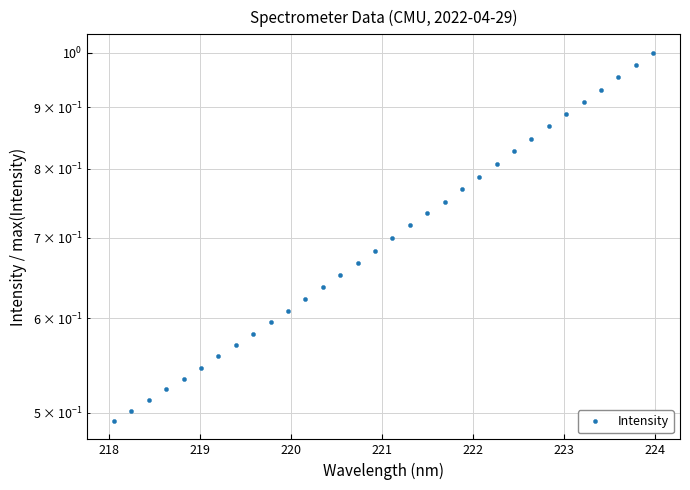

Reading left to right, list all the values displayed in this chart.

0.5	0.5	0.5	0.5	0.5	0.5	0.6	0.6	0.6	0.6	0.6	0.6	0.6	0.7	0.7	0.7	0.7	0.7	0.7	0.8	0.8	0.8	0.8	0.8	0.8	0.9	0.9	0.9	0.9	1.0	1.0	1.0